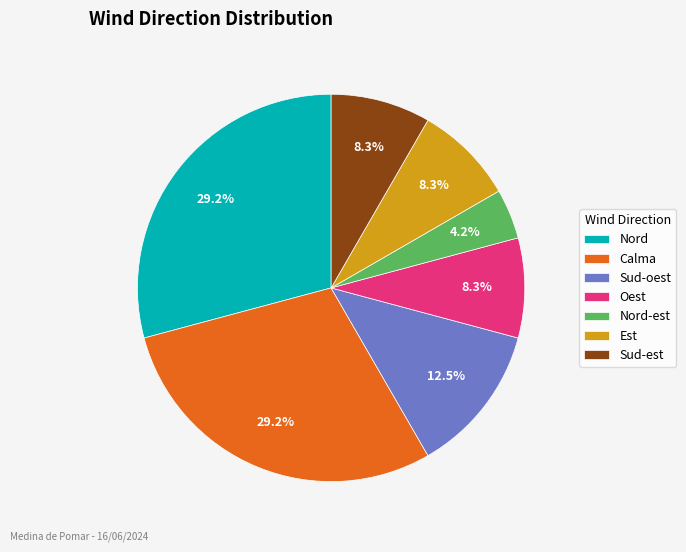

What is the ratio of the value at Calma to the value at Est?

3.5